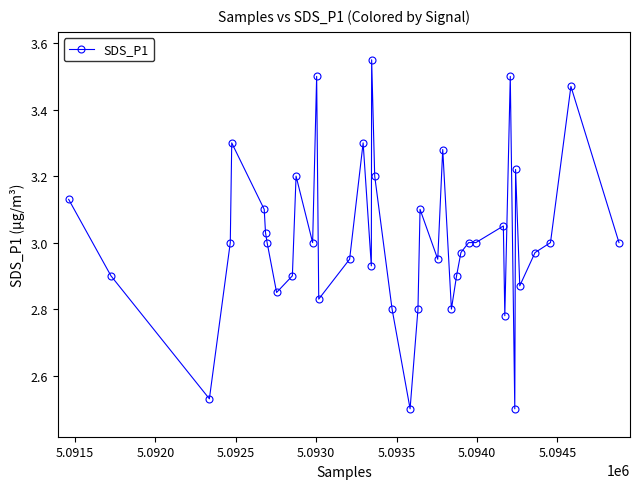

What is the sum of all values?

120.7